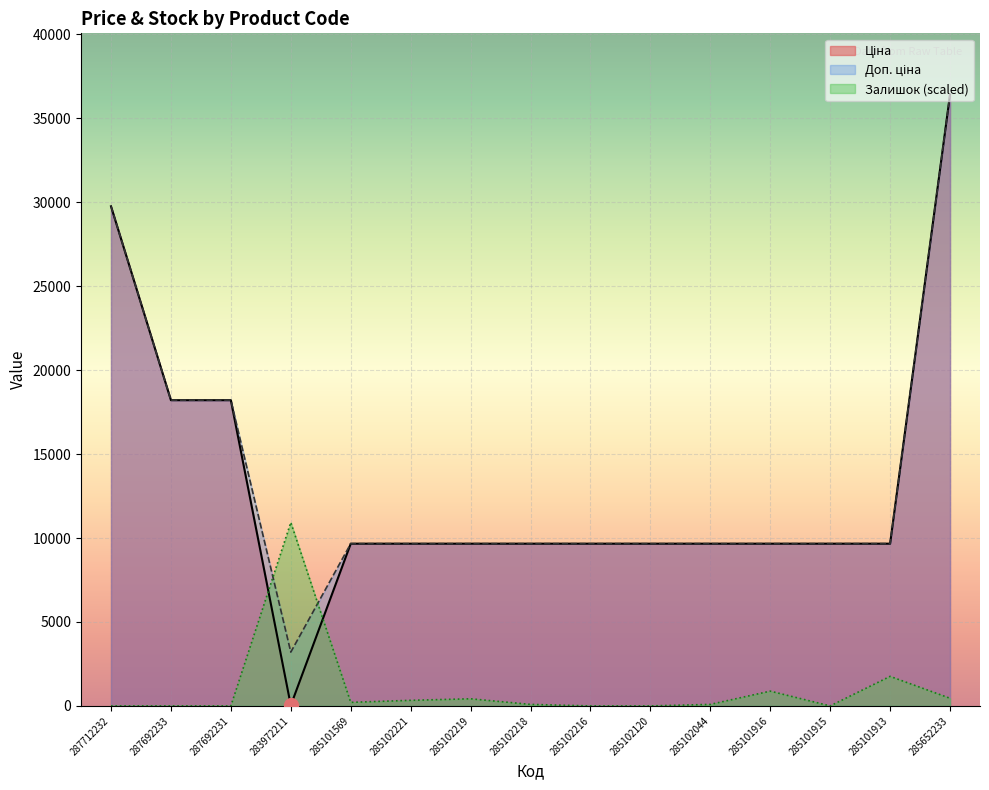

Rank the series by their maximum value, from highest to lowest.

Ціна, Доп. ціна, Залишок